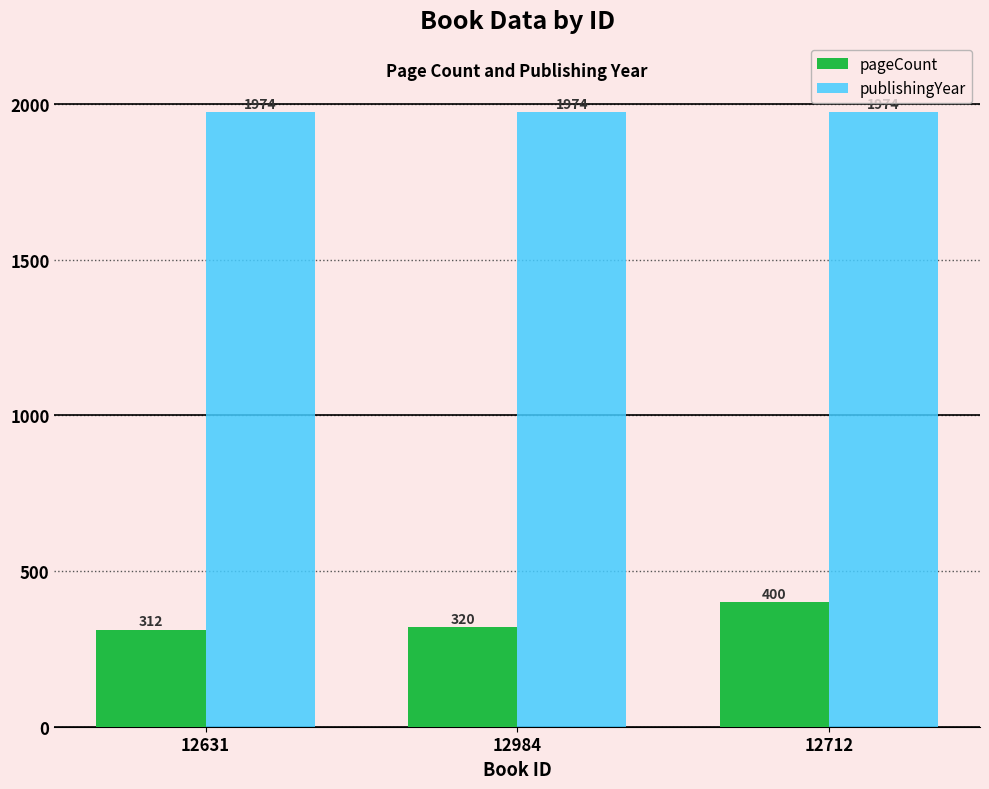

Rank the series at 12631 from lowest to highest value.

pageCount, publishingYear